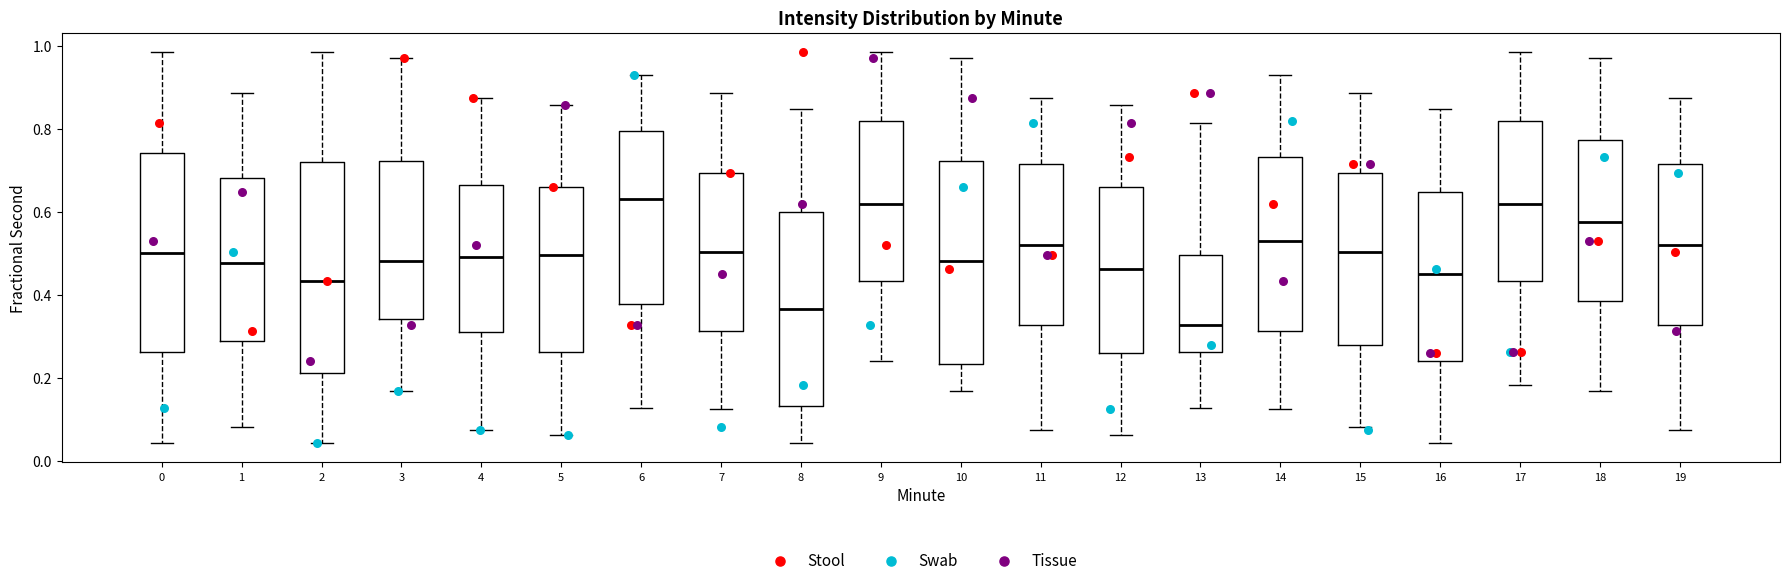

Reading left to right, read every box against the y-axis: the position of its median line, the range the box covers, and the ends of its whiskers. The values are not printed on the chart, so give them approximately, as read against the axis.

0: median 0.50, box 0.26 to 0.74, whiskers 0.04 to 0.98
1: median 0.48, box 0.28 to 0.68, whiskers 0.08 to 0.88
2: median 0.44, box 0.22 to 0.72, whiskers 0.04 to 0.98
3: median 0.48, box 0.34 to 0.72, whiskers 0.16 to 0.98
4: median 0.50, box 0.32 to 0.66, whiskers 0.08 to 0.88
5: median 0.50, box 0.26 to 0.66, whiskers 0.06 to 0.86
6: median 0.64, box 0.38 to 0.80, whiskers 0.12 to 0.94
7: median 0.50, box 0.32 to 0.70, whiskers 0.12 to 0.88
8: median 0.36, box 0.14 to 0.60, whiskers 0.04 to 0.84
9: median 0.62, box 0.44 to 0.82, whiskers 0.24 to 0.98
10: median 0.48, box 0.24 to 0.72, whiskers 0.16 to 0.98
11: median 0.52, box 0.32 to 0.72, whiskers 0.08 to 0.88
12: median 0.46, box 0.26 to 0.66, whiskers 0.06 to 0.86
13: median 0.32, box 0.26 to 0.50, whiskers 0.12 to 0.82
14: median 0.52, box 0.32 to 0.74, whiskers 0.12 to 0.94
15: median 0.50, box 0.28 to 0.70, whiskers 0.08 to 0.88
16: median 0.46, box 0.24 to 0.64, whiskers 0.04 to 0.84
17: median 0.62, box 0.44 to 0.82, whiskers 0.18 to 0.98
18: median 0.58, box 0.38 to 0.78, whiskers 0.16 to 0.98
19: median 0.52, box 0.32 to 0.72, whiskers 0.08 to 0.88